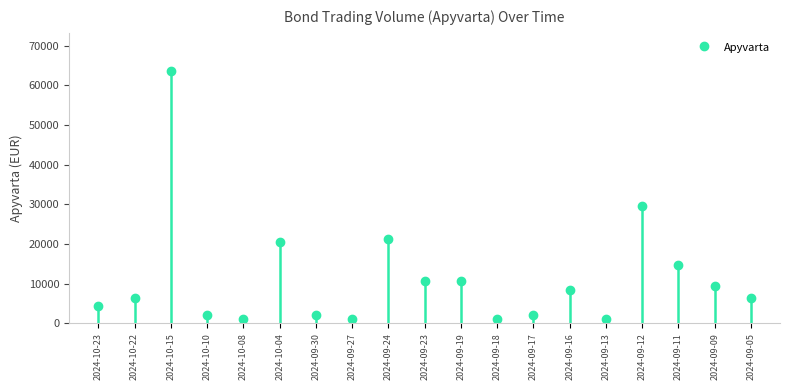

What is the approximate value at 2024-09-16?

8484.5